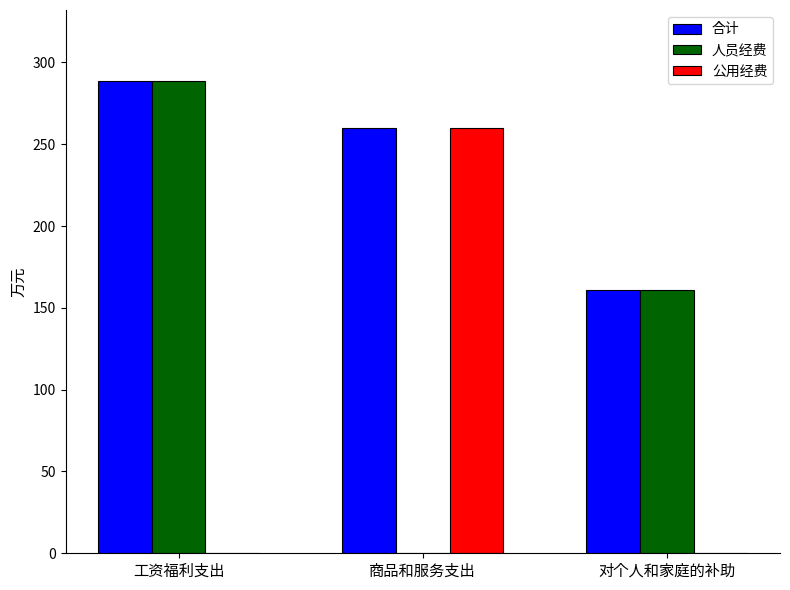

The value of 人员经费 at 商品和服务支出 is 175.8. True or false?

False